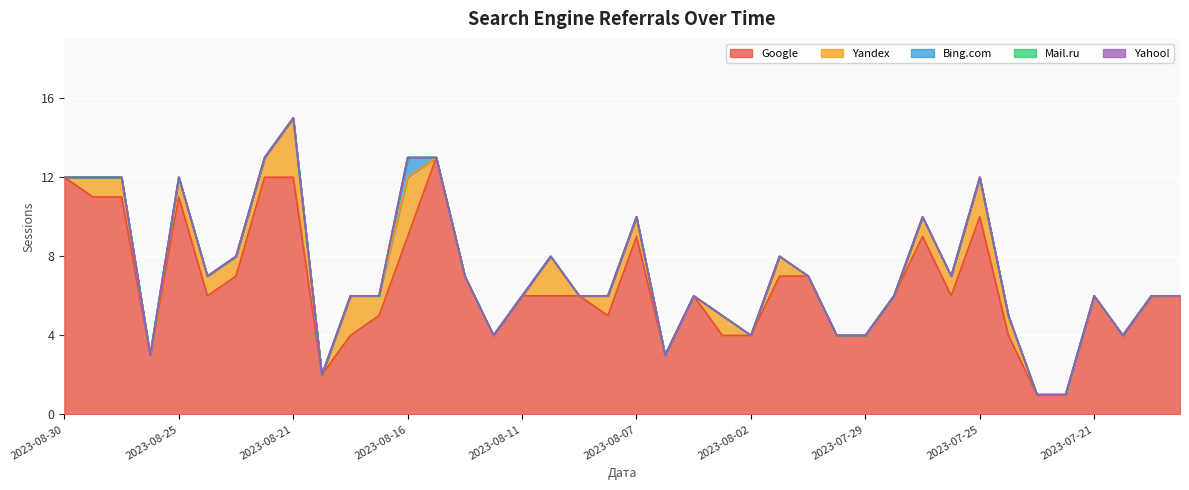

Which series has the largest total across all categories?

Google